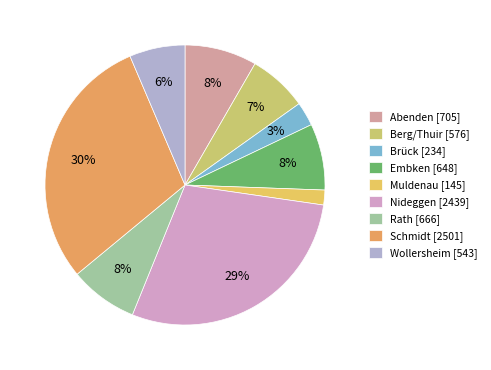

Rank the categories by value from highest to lowest.

Schmidt, Nideggen, Abenden, Rath, Embken, Berg/Thuir, Wollersheim, Brück, Muldenau